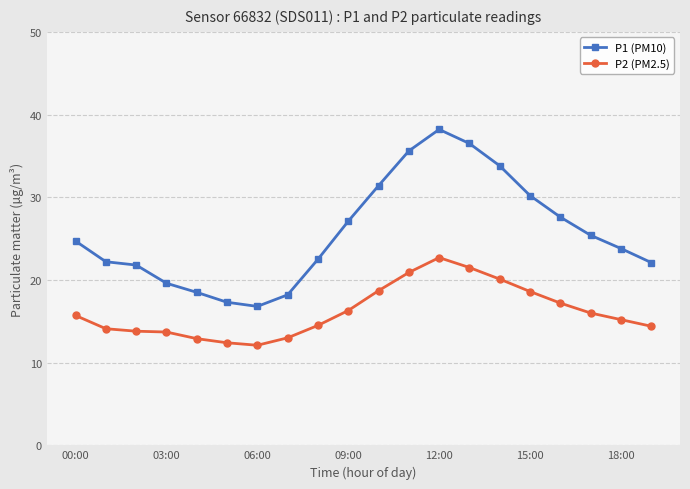

Which series has the widest spread of values?

P1 (PM10)